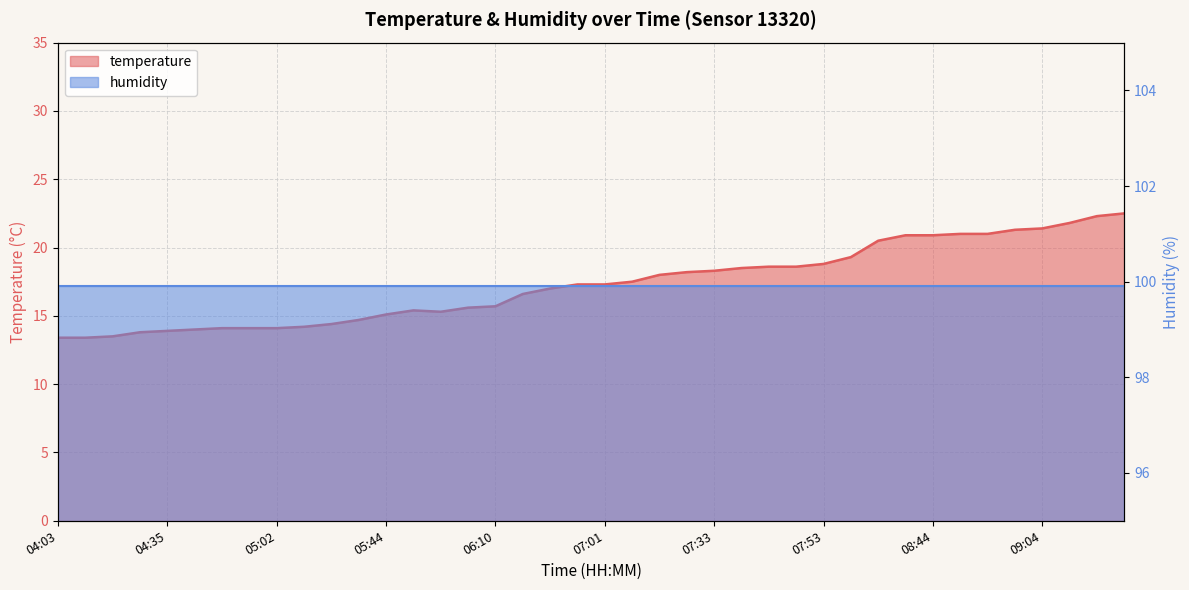

Is it true that the value at 06:59 is 17.3?

True